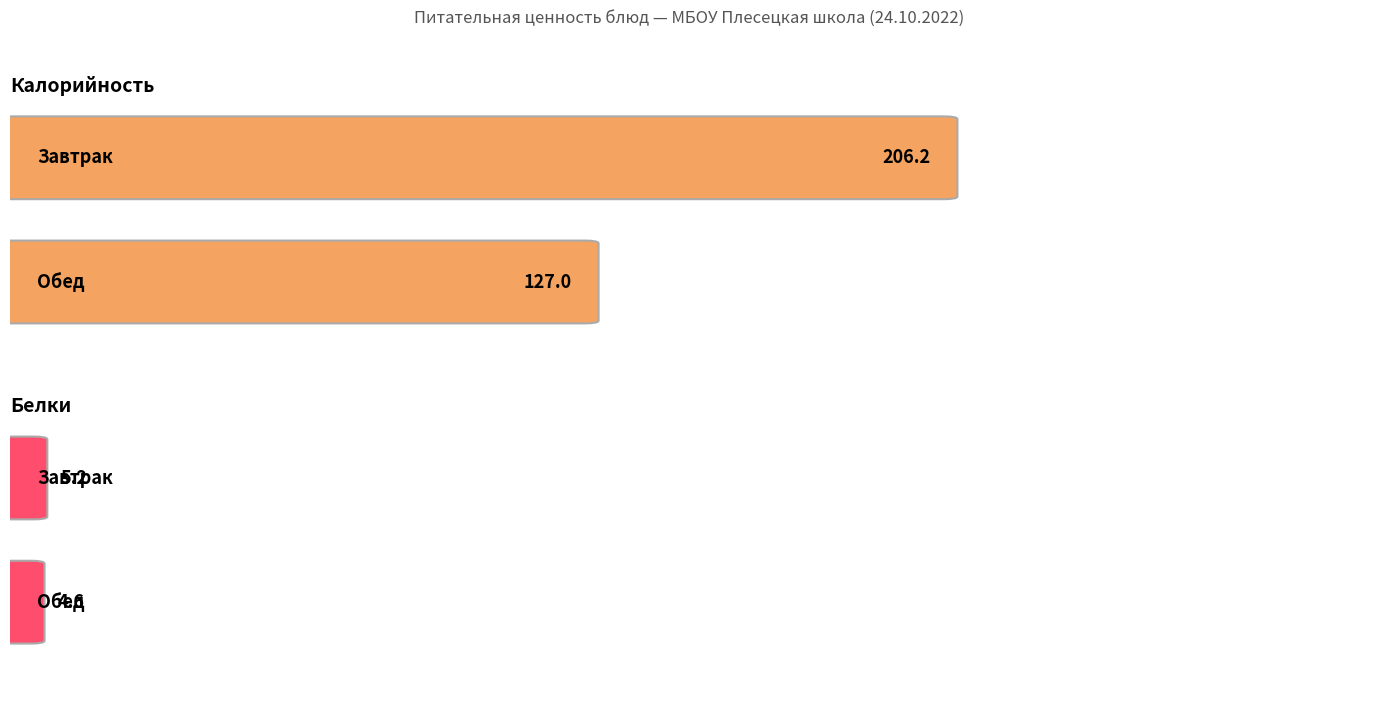

Which series has the largest total across all categories?

Калорийность